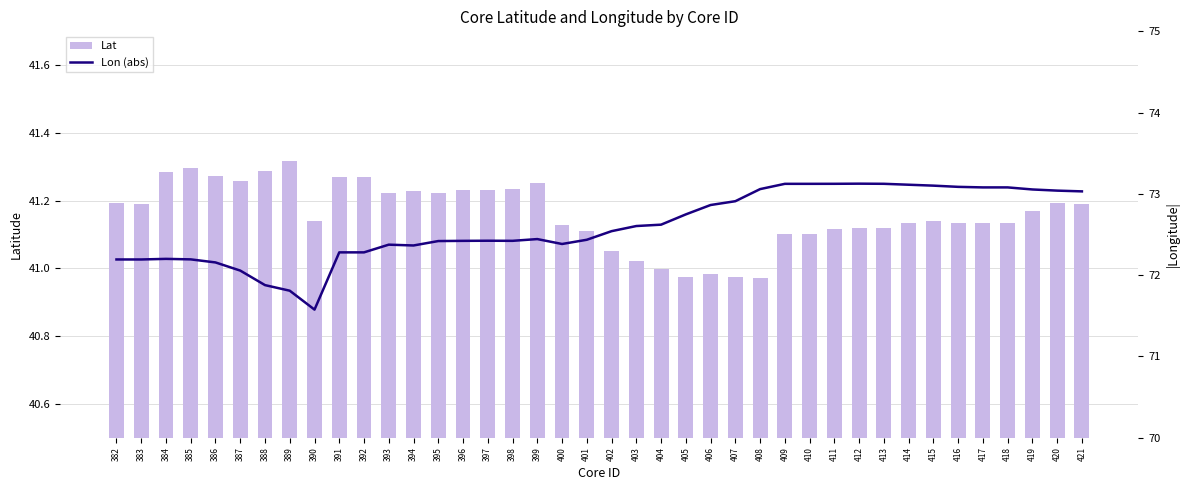

Where does the Lon (abs) series first go above 72?

382